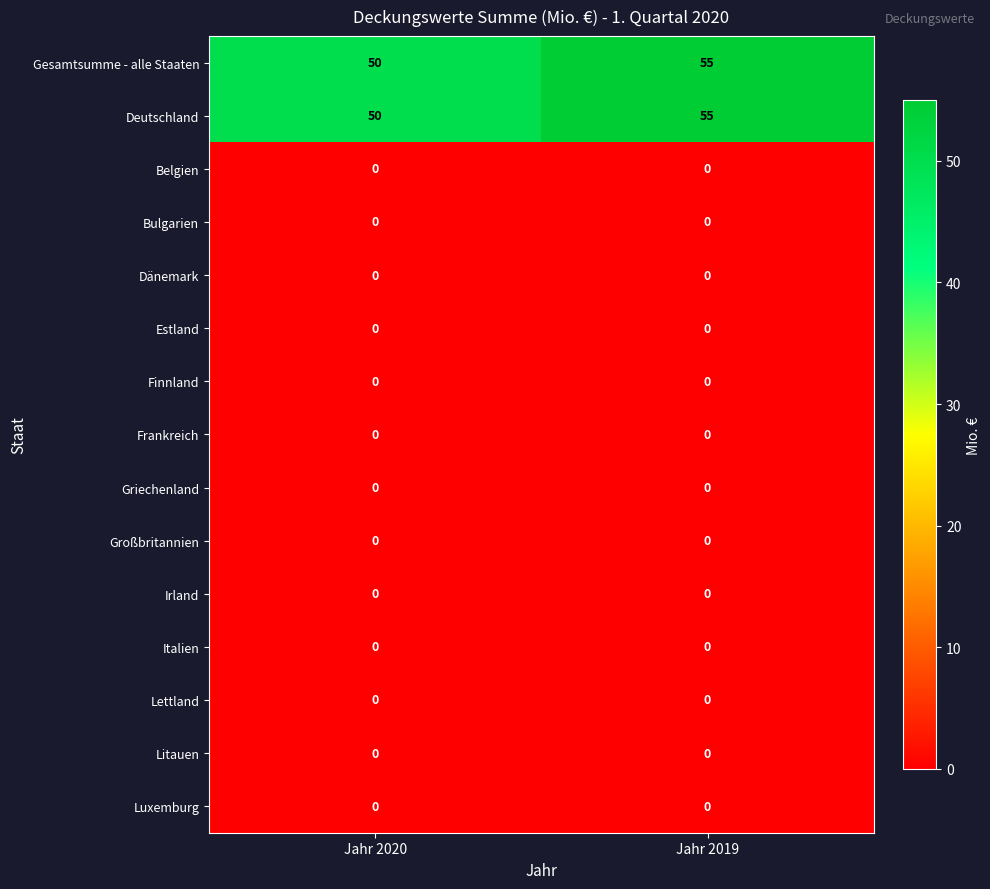

What is the spread (max minus min) of values at Jahr 2020?

50